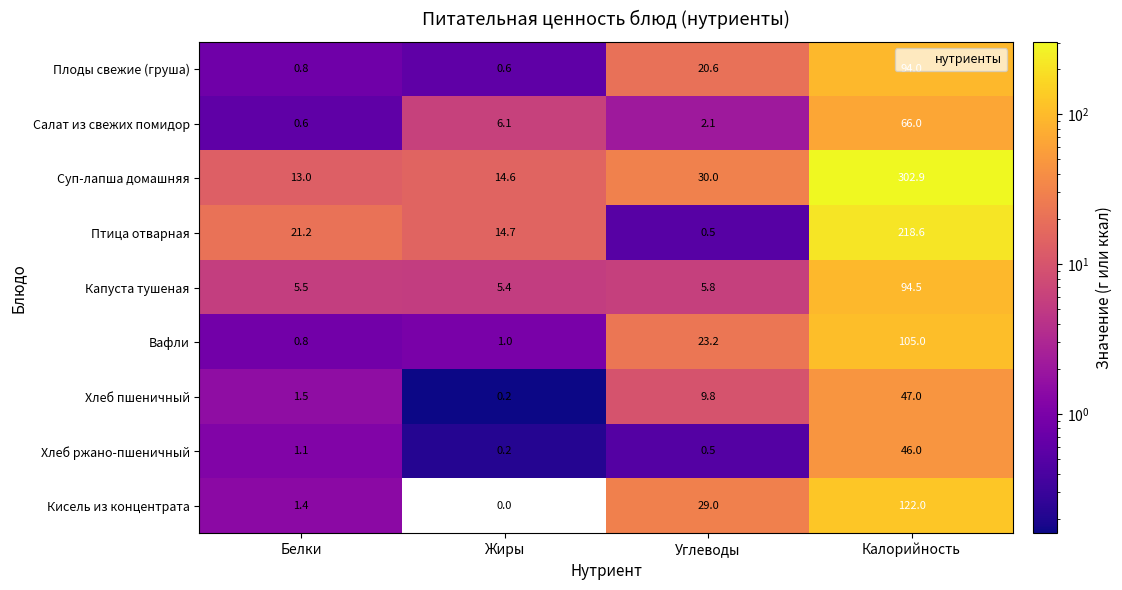

Rank the series at Калорийность from lowest to highest value.

Хлеб ржано-пшеничный, Хлеб пшеничный, Салат из свежих помидор, Плоды свежие (груша), Капуста тушеная, Вафли, Кисель из концентрата, Птица отварная, Суп-лапша домашняя